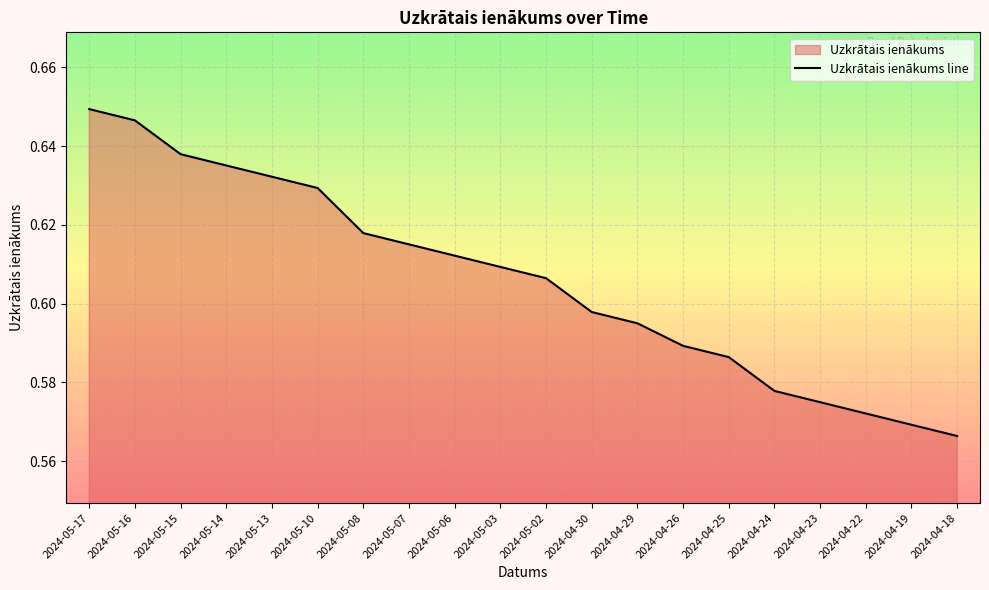

What is the sum of all values?

12.1